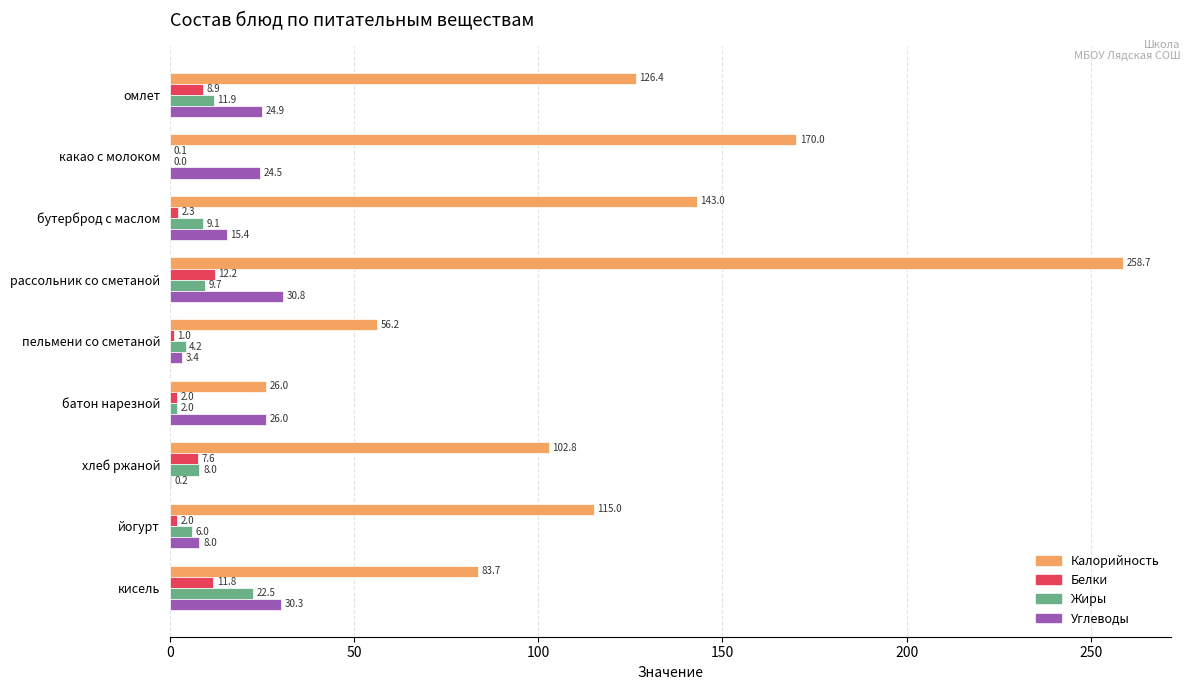

At which label is Углеводы closest to 15?

бутерброд с маслом